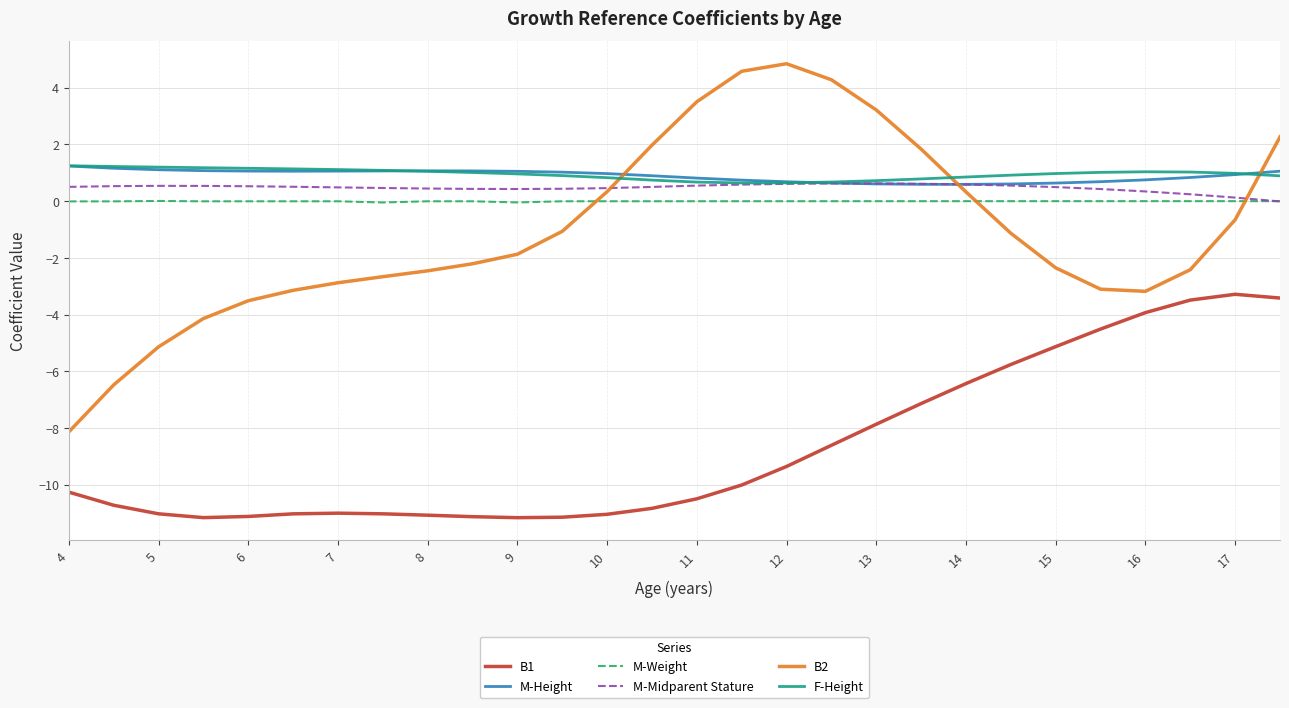

True or false: B1 and M-Height cross at least once.

False